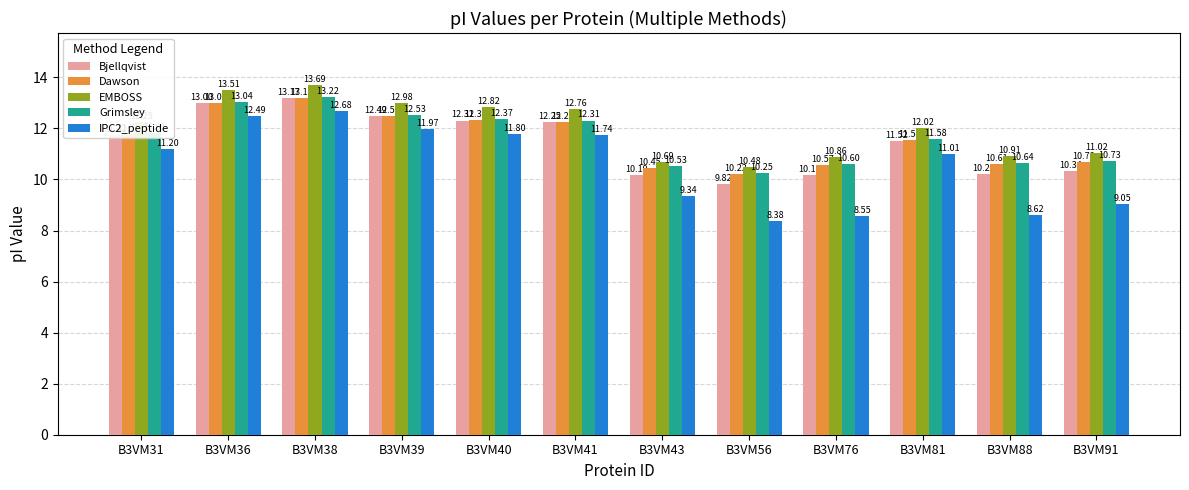

At how many categories does at least one series exceed 10?

12